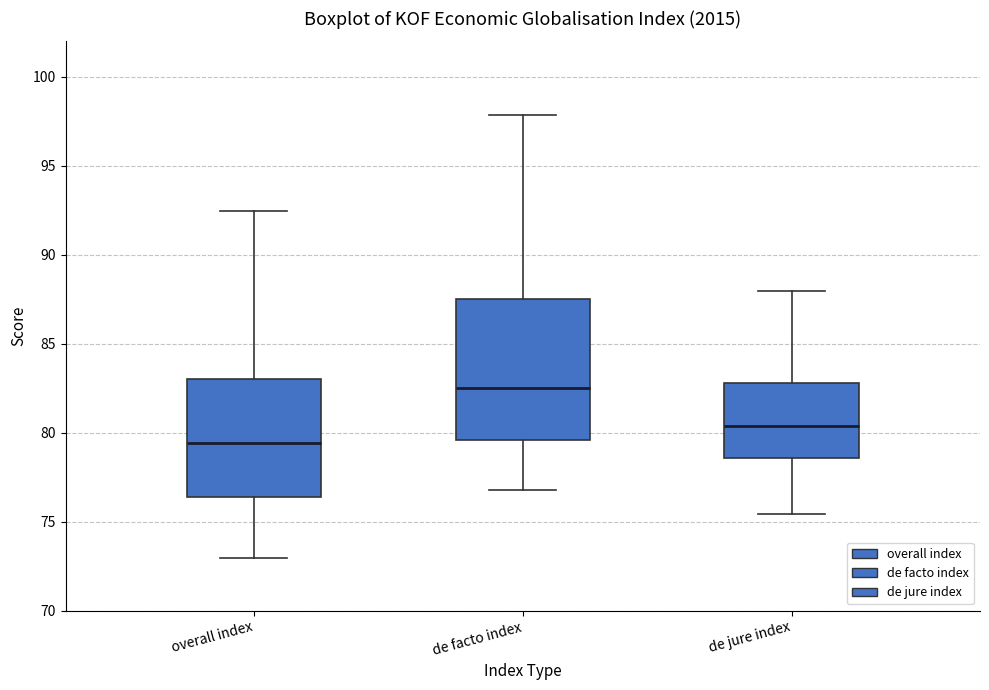

Where does the median line of the box for de jure index sit on the y-axis? The values are not printed on the chart, so give them approximately, as read against the axis.

80.5